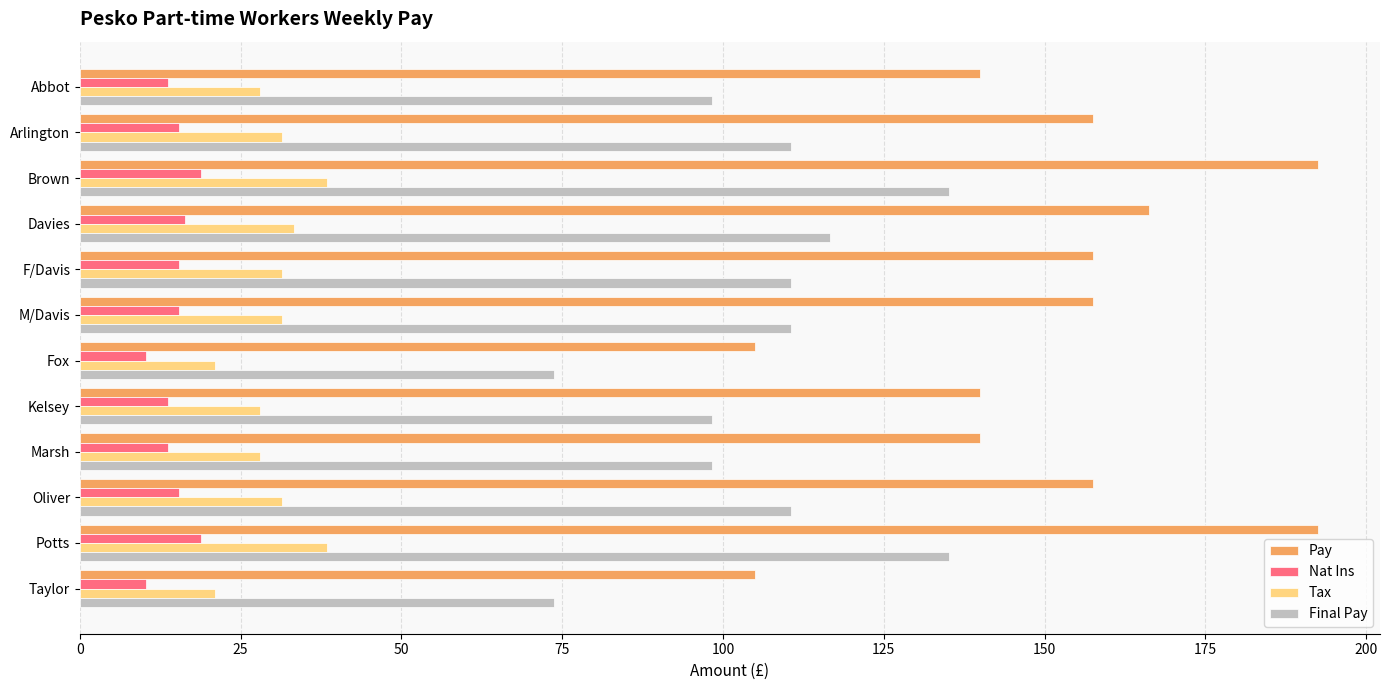

What is the smallest value displayed?

10.3